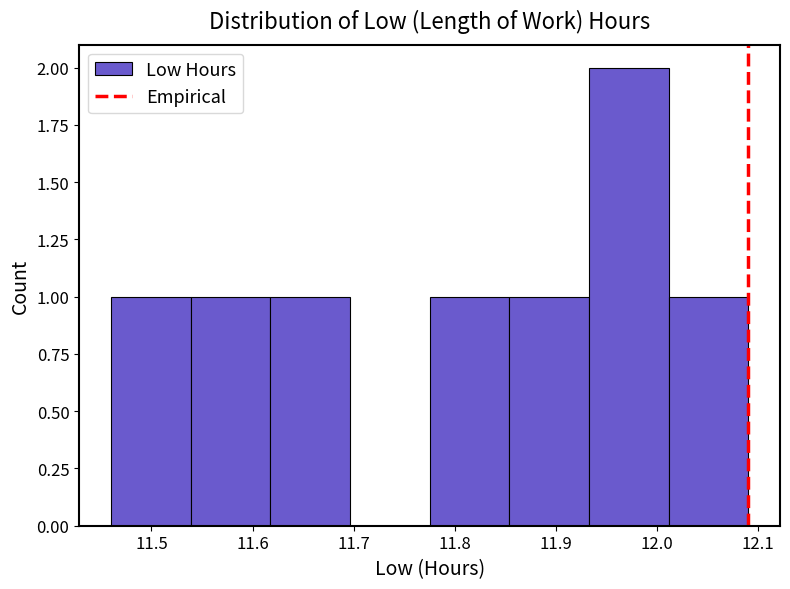

Reading left to right, transcribe this chart: for each bar, give the range it covers on the x-axis and its height. Neither the bar edges nor the heights are printed on the chart, so give them approximately, as read against the axes.

11.46 to 11.54: 1
11.54 to 11.62: 1
11.62 to 11.70: 1
11.70 to 11.78: 0
11.78 to 11.85: 1
11.85 to 11.93: 1
11.93 to 12.01: 2
12.01 to 12.09: 1